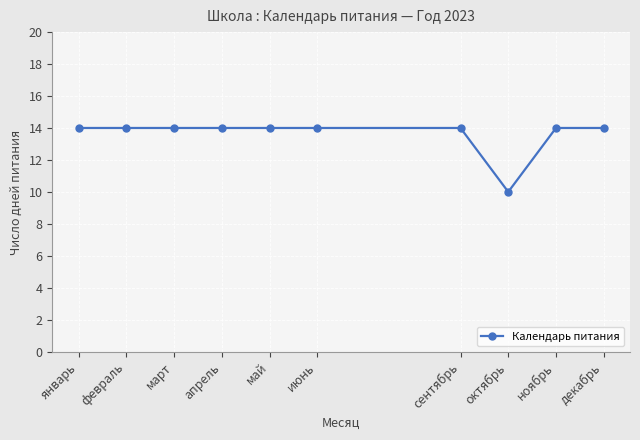

Count the number of categories in the chart.

10